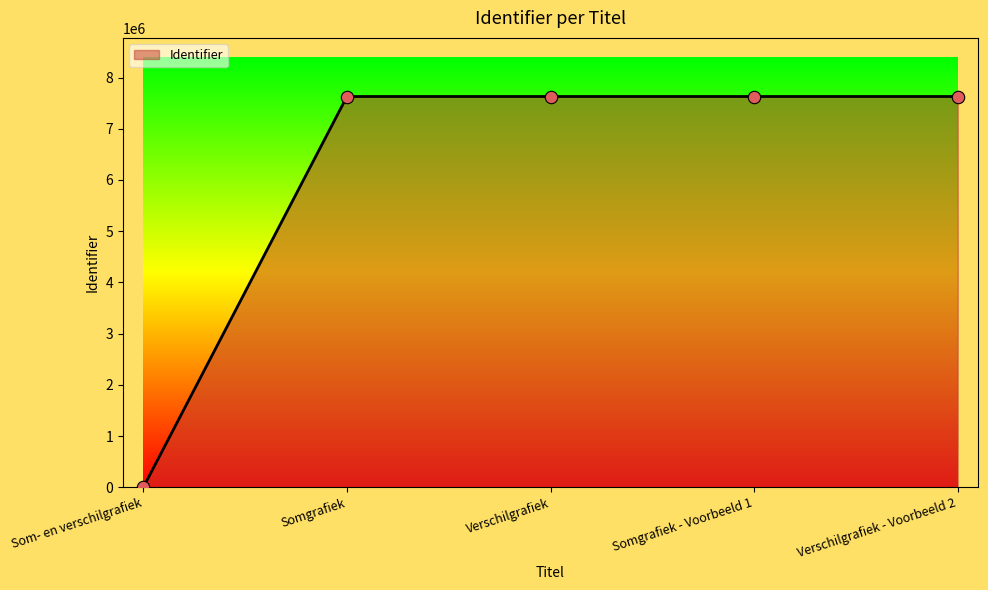

Approximately how many times larger is the value at Somgrafiek - Voorbeeld 1 compared to Somgrafiek?

1.0